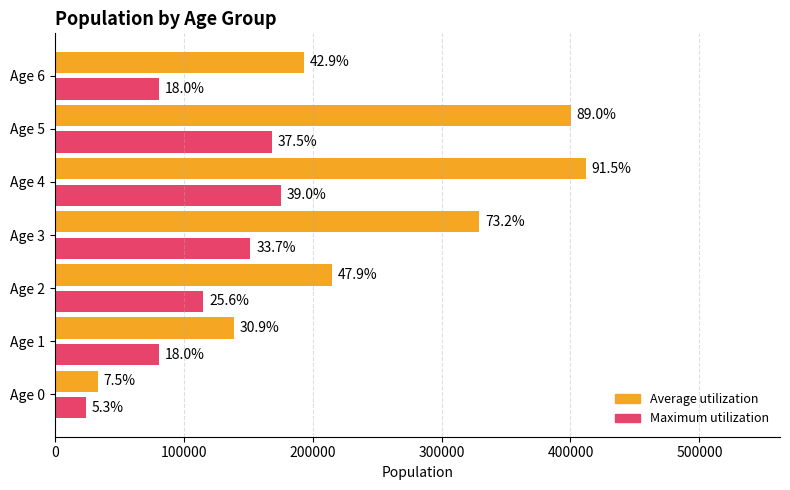

What are all the series names shown in the legend?

Average utilization, Maximum utilization